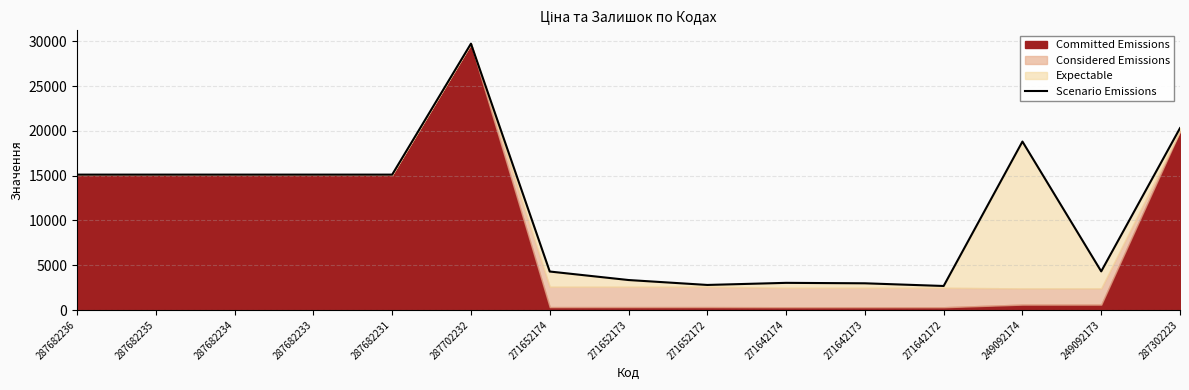

Does the chart display data point markers on the line(s)?

No